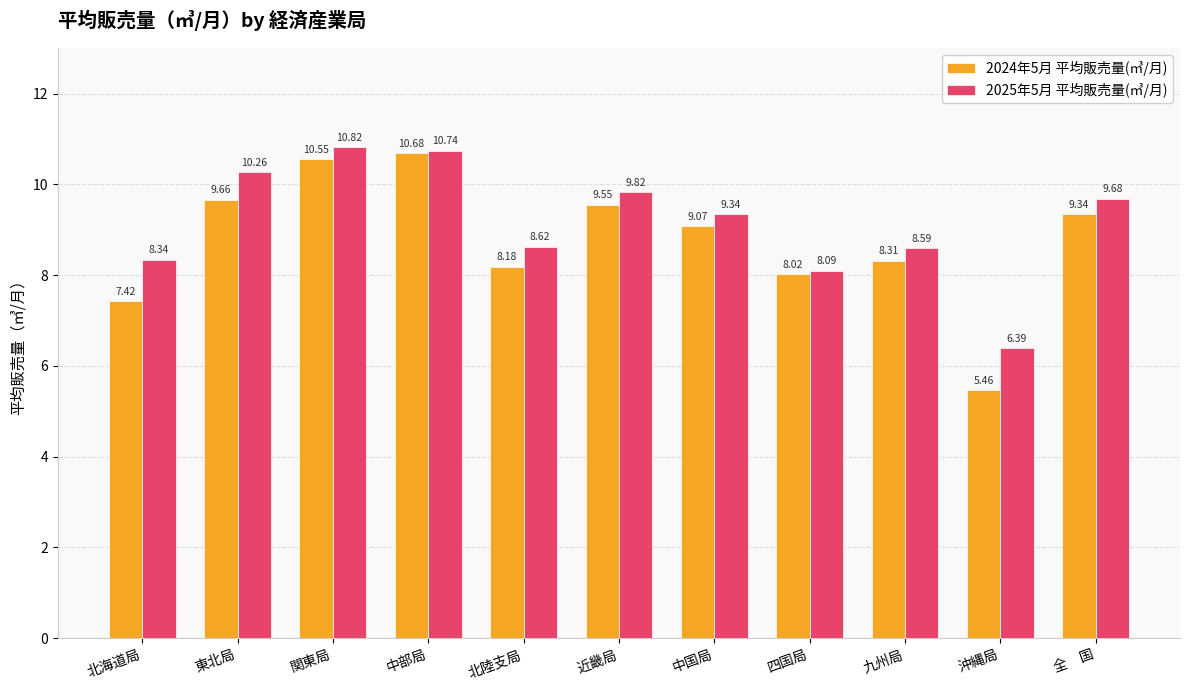

What is the sum of the 2025年5月 平均販売量(㎥/月) values at 沖縄局 and 九州局?

15.0